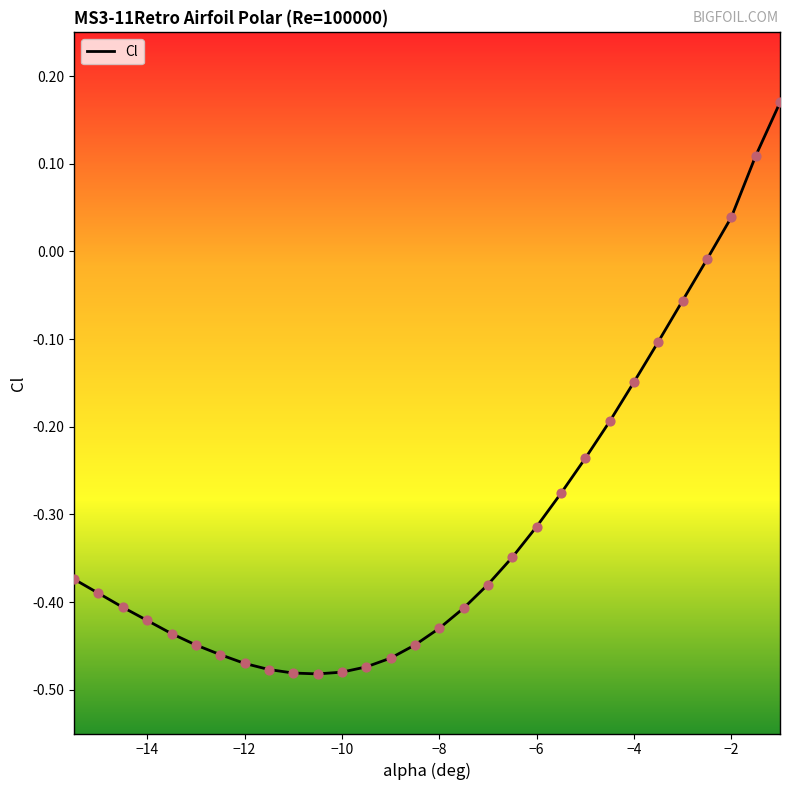

What is the change in value from -5.5 to -2.5?

+0.3